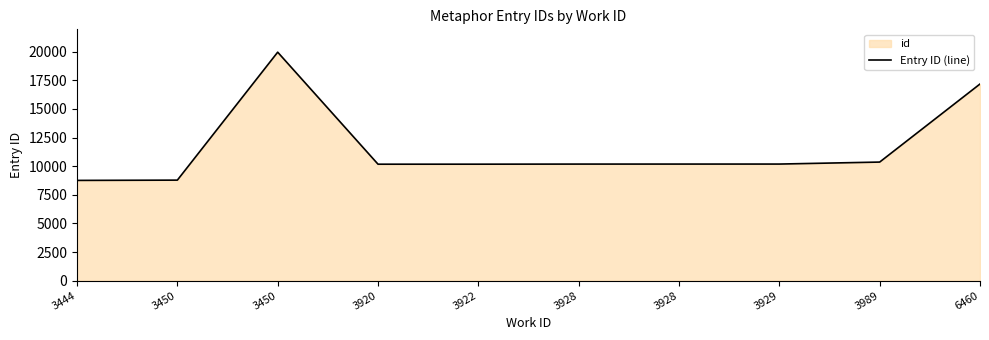

At which category does the data reach its first local valley?

3920